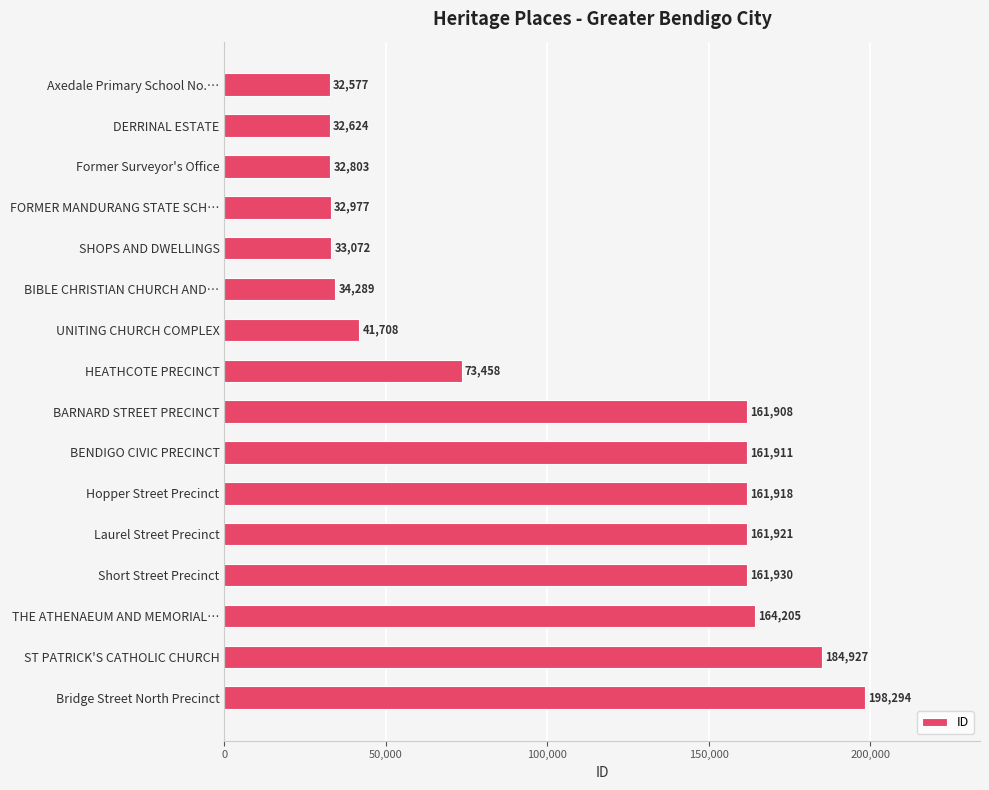

What value does the data have at BIBLE CHRISTIAN CHURCH AND…?

34289